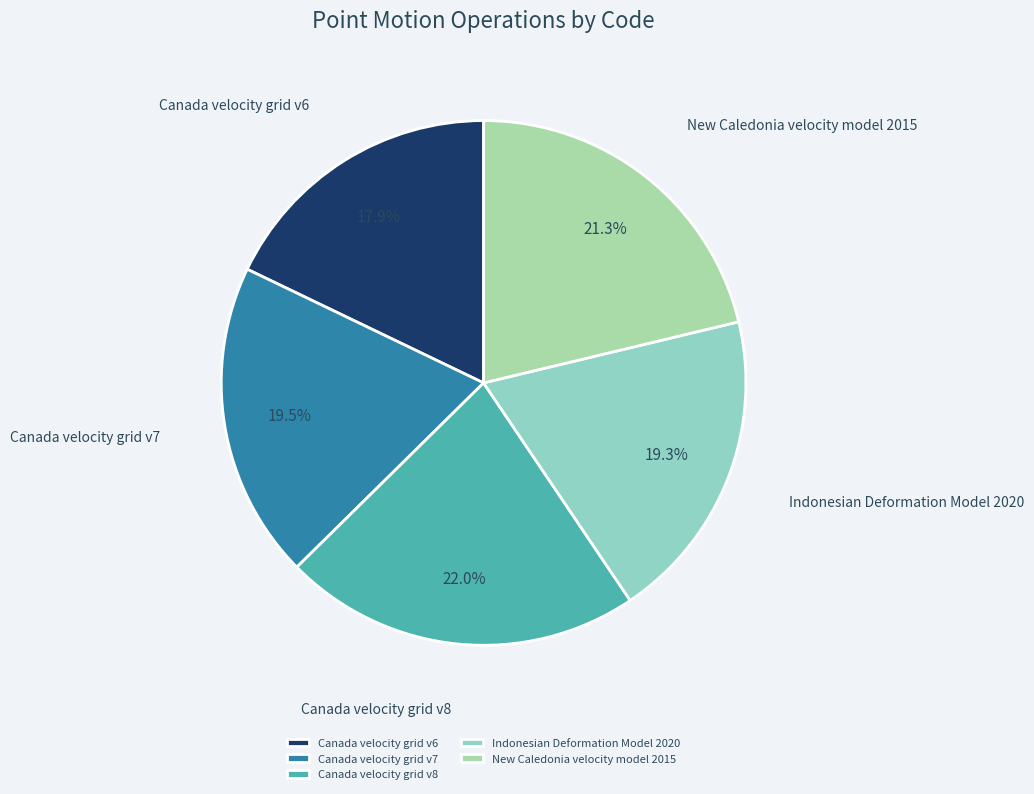

What is the ratio of the value at Indonesian Deformation Model 2020 to the value at New Caledonia velocity model 2015?

0.9